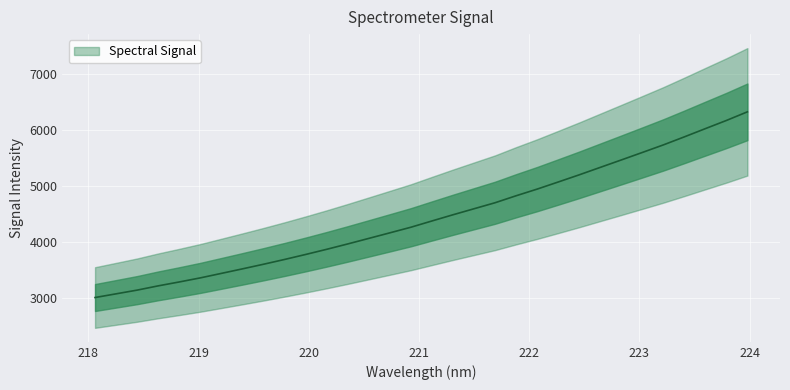

How many series are shown in this chart?

1